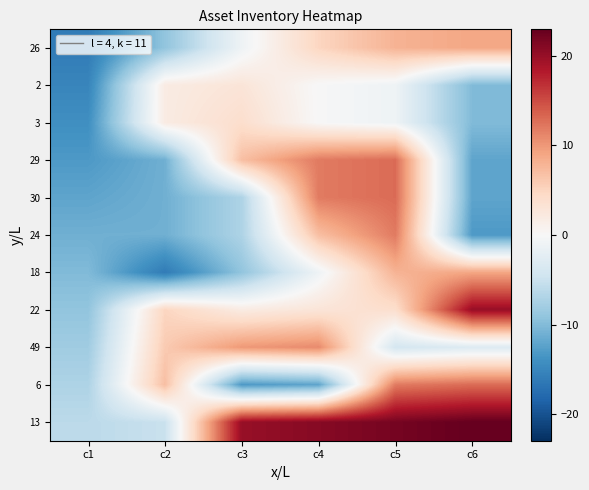

At which category does the chart reach its minimum across all series?

c1